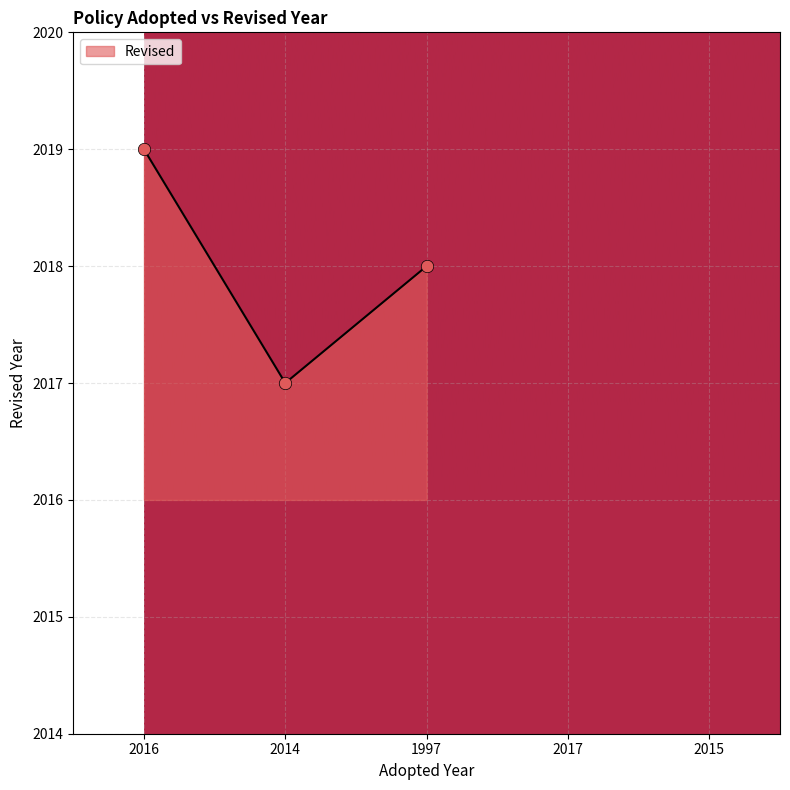

Between 2014 and 2016, which is larger?

2016